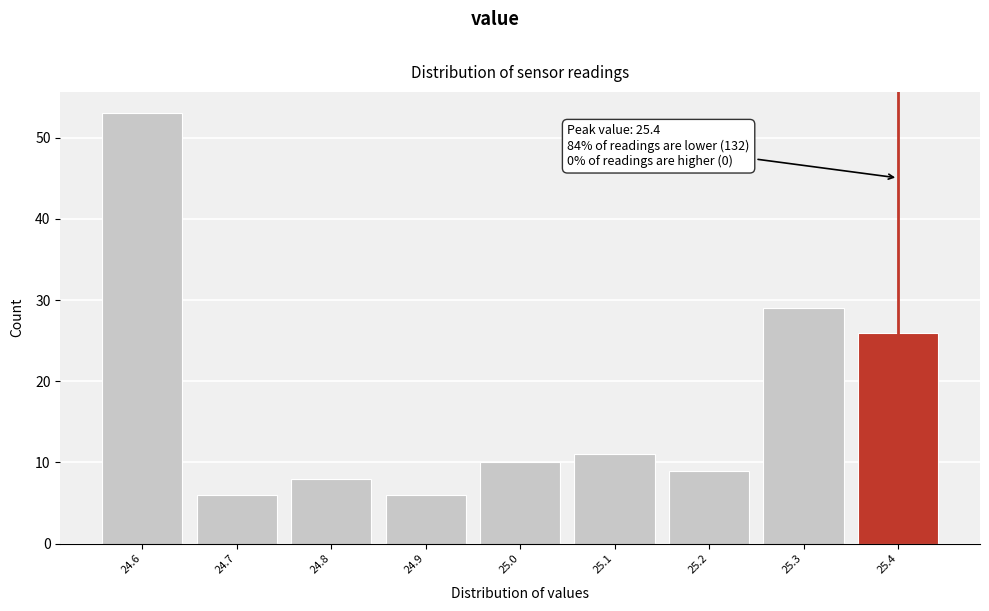

Over which range of the x-axis is the bar tallest?

24.55 to 24.65